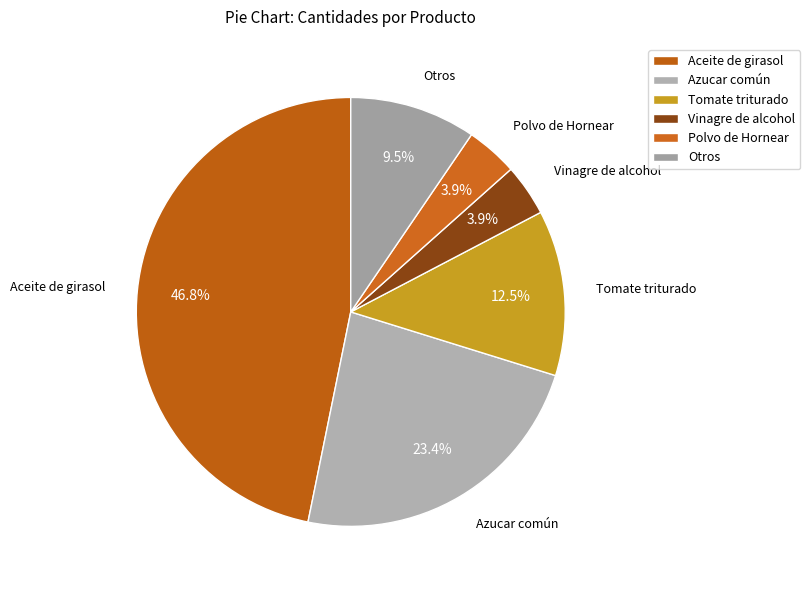

To the nearest percent, what is the average slice percentage?

17%